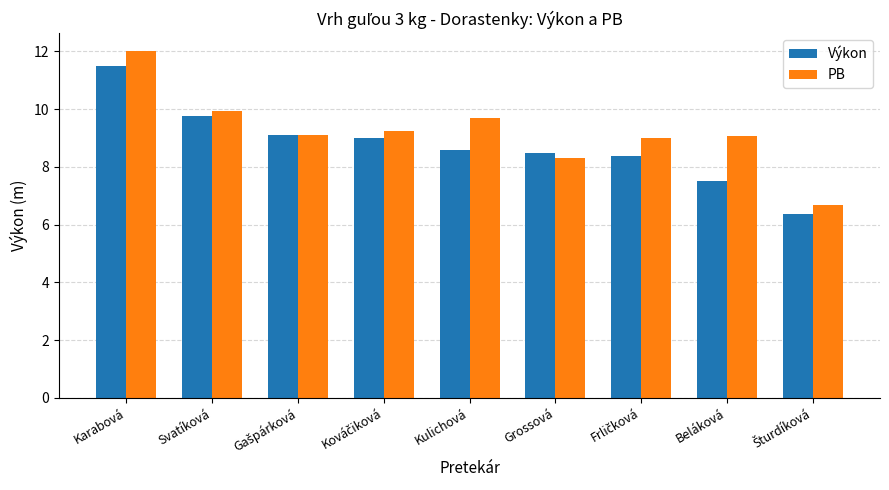

What is the difference between the highest and lowest values at Grossová?

0.2